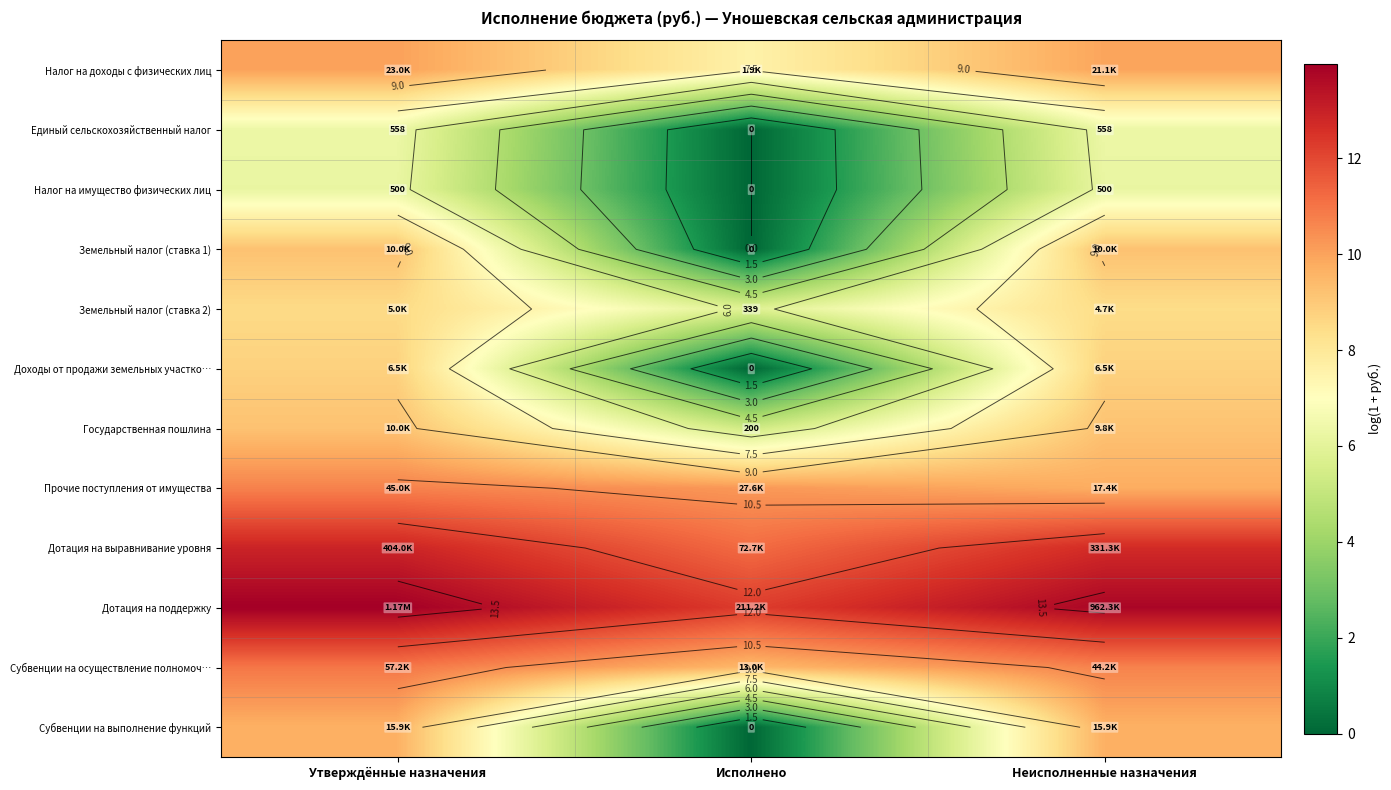

What is the sum of all Единый сельскохозяйственный налог values?

12.7